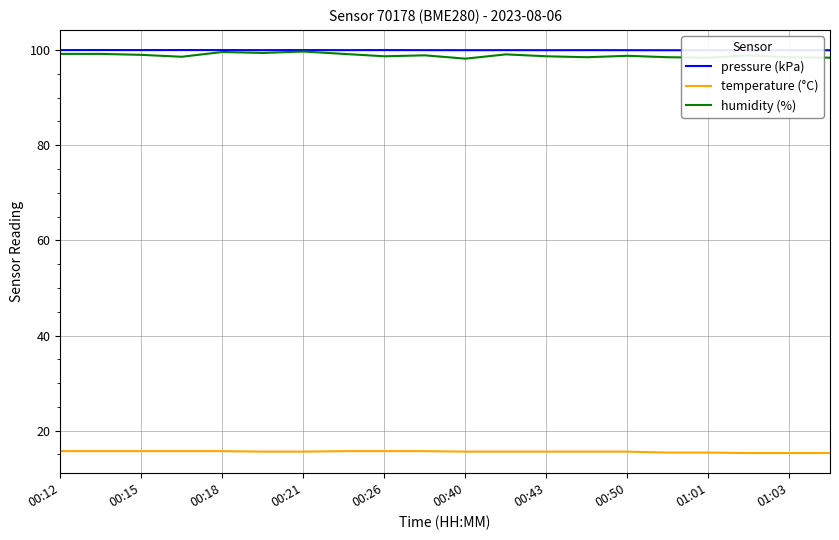

How many categories are shown in the chart?

20